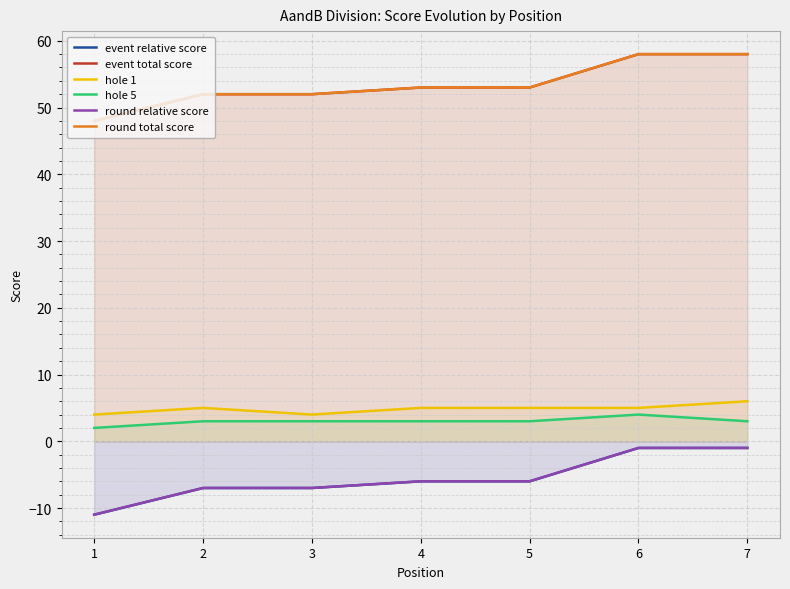

Rank the series at 4 from lowest to highest value.

event relative score, round relative score, hole 5, hole 1, event total score, round total score